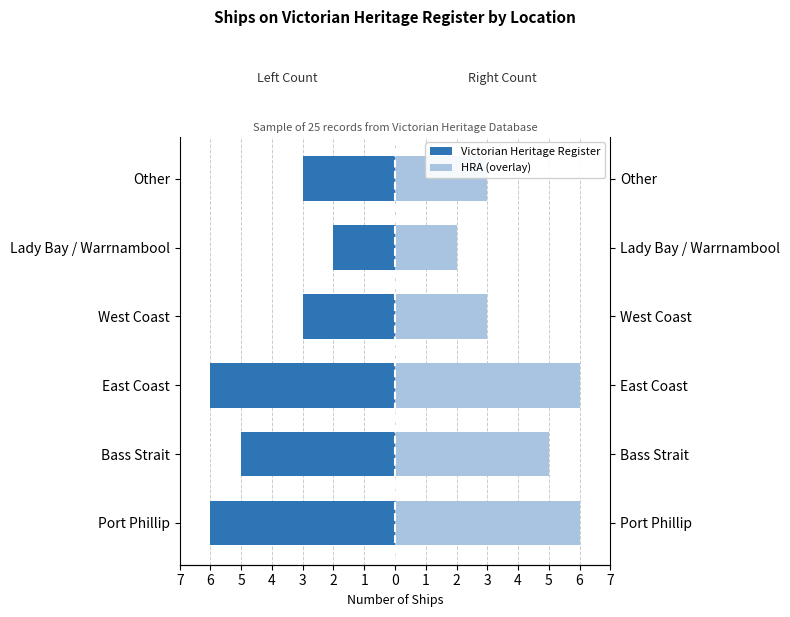

How many bars are there in total?

12